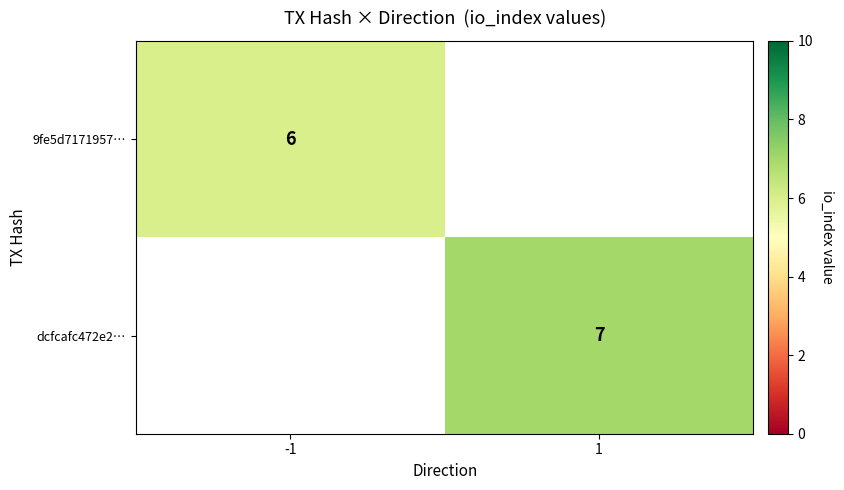

At which category does the chart reach its minimum across all series?

-1